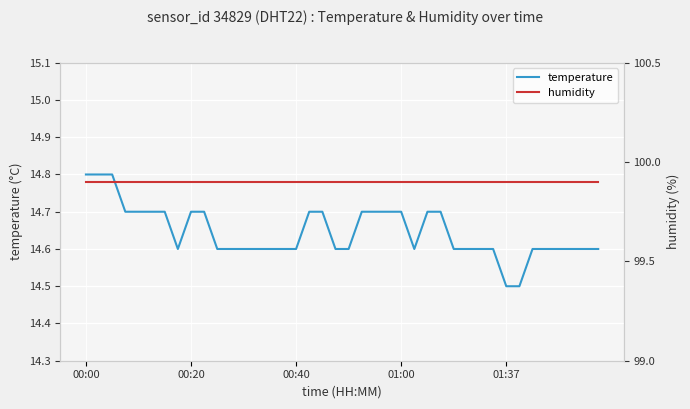

What is the average value of the humidity series?

99.9